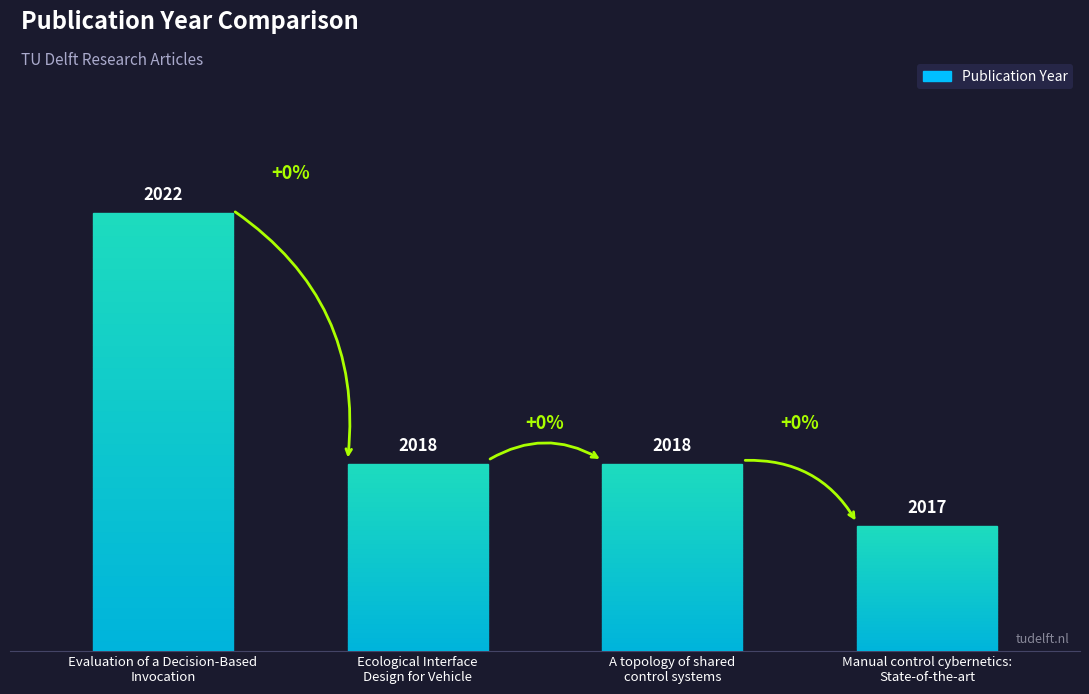

What is the ratio of the value at Manual control cybernetics:
State-of-the-art to the value at A topology of shared
control systems?

1.0